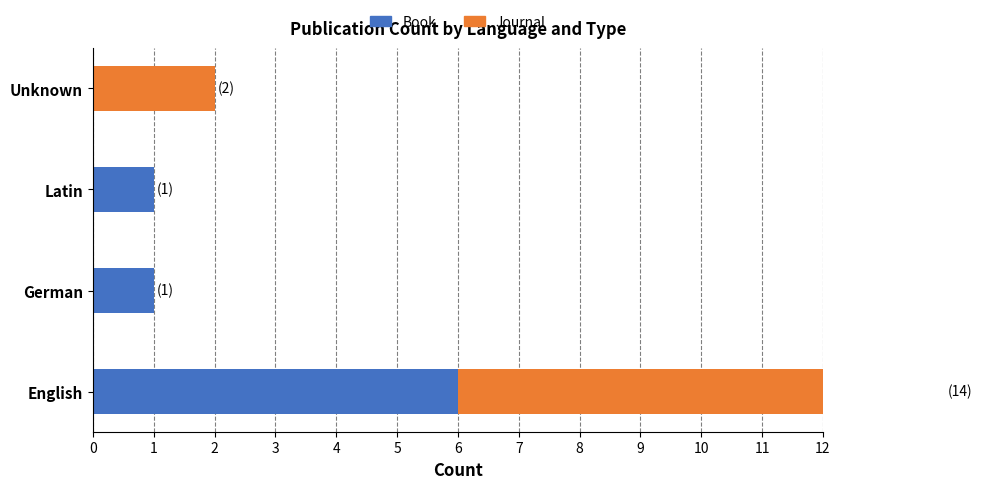

How many values in the Journal series are below 2?

2